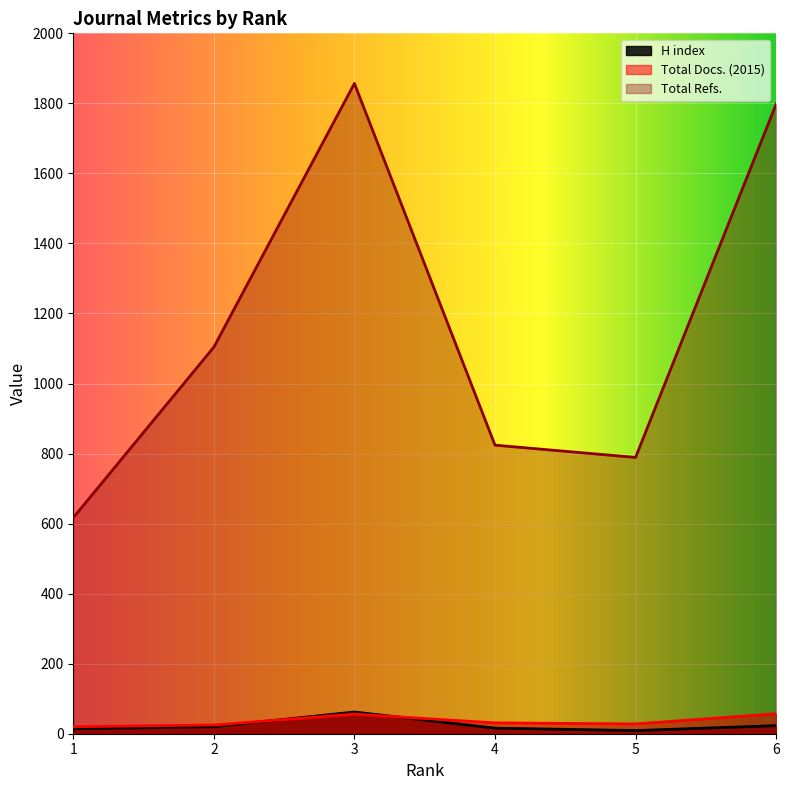

At 4, list the series in order from largest to smallest.

Total Refs., Total Docs. (2015), H index